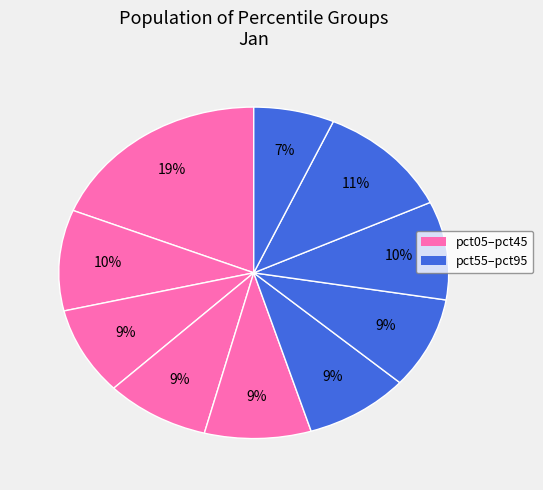

Which category has the smallest portion of the pie?

pct95